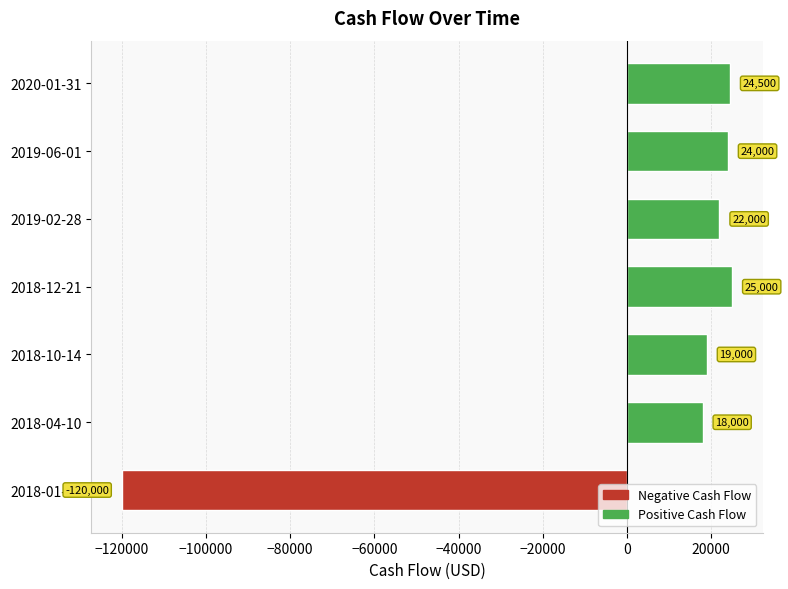

What is the greatest value displayed?

25000